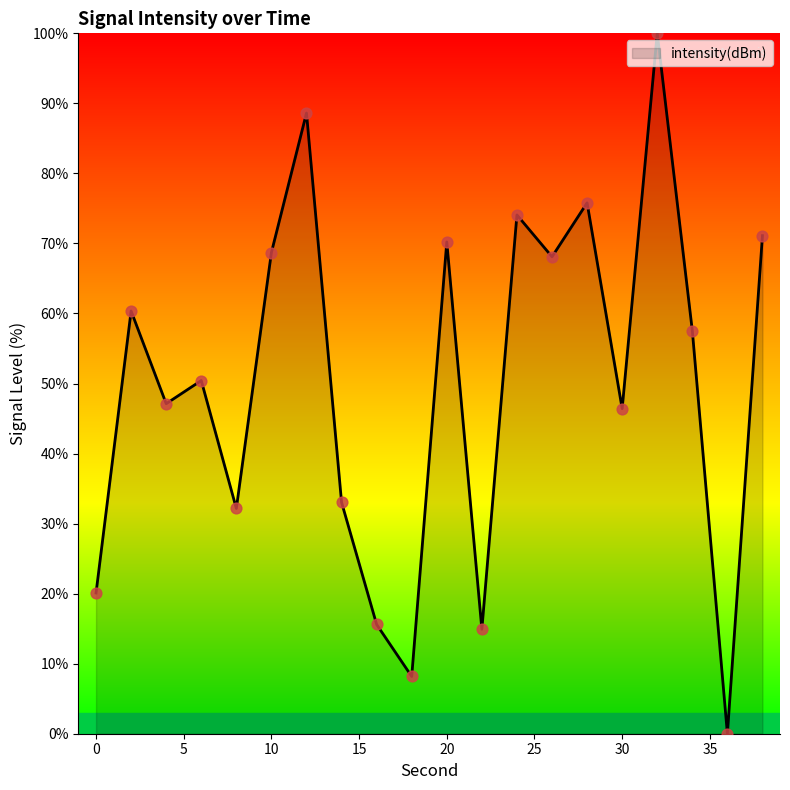

What is the greatest value displayed?

100.0